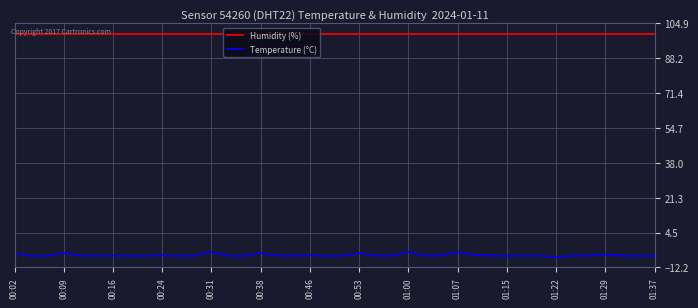

What is the difference between the maximum and minimum values in the Temperature (°C) series?

2.5